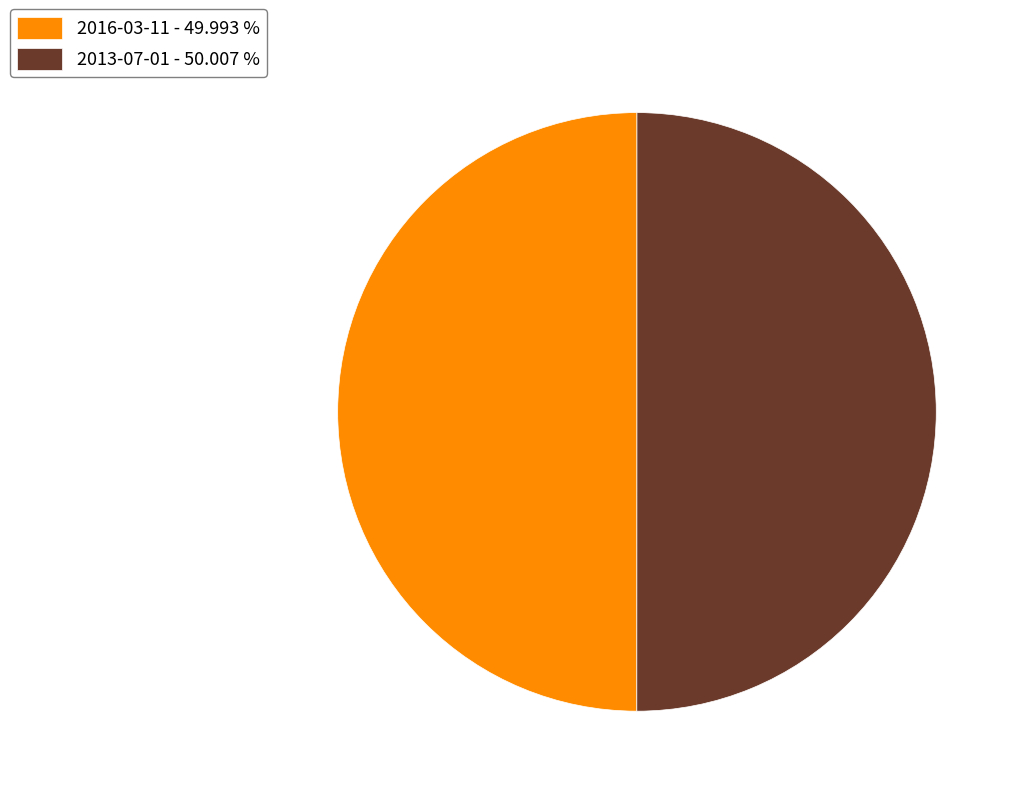

Approximately how many times larger is the value at 2013-07-01 - 50.007 % compared to 2016-03-11 - 49.993 %?

1.0